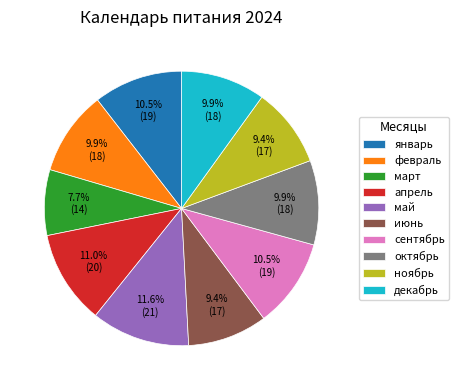

True or false: июнь accounts for 9% of the total.

True